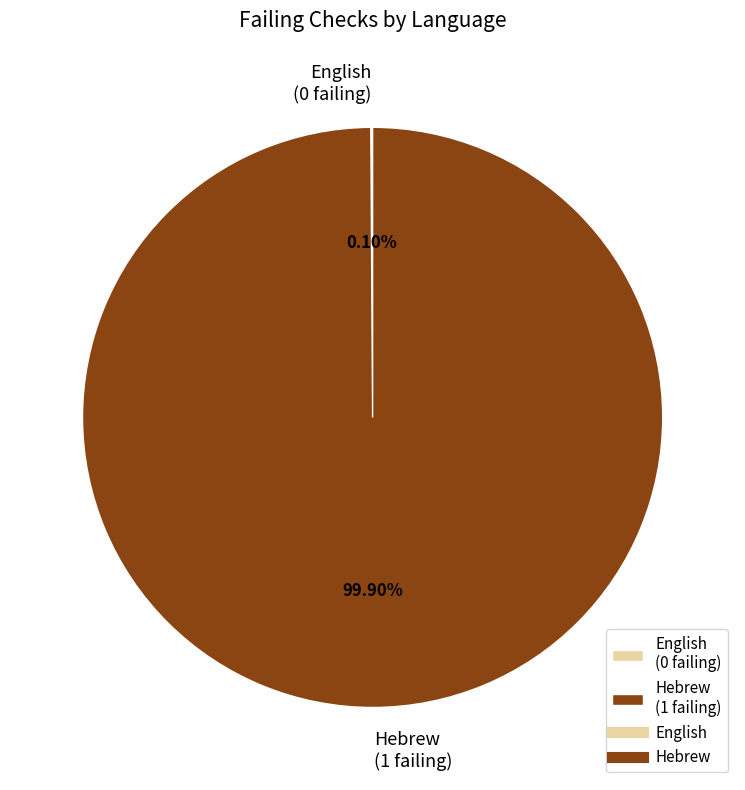

To the nearest percent, what portion does Hebrew represent?

100%